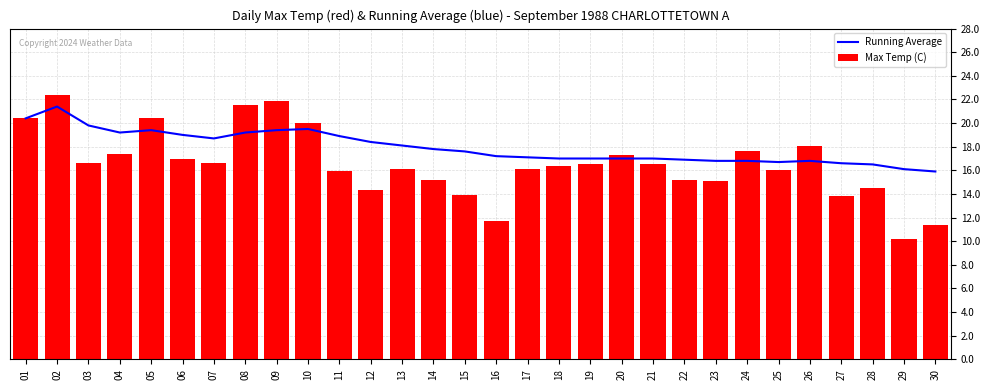

How many groups of bars are there?

30